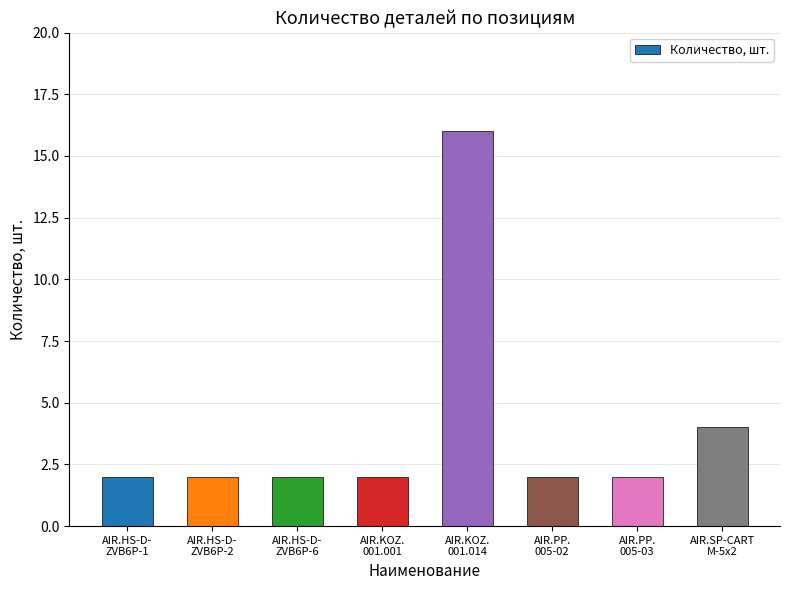

What is the average value?

4